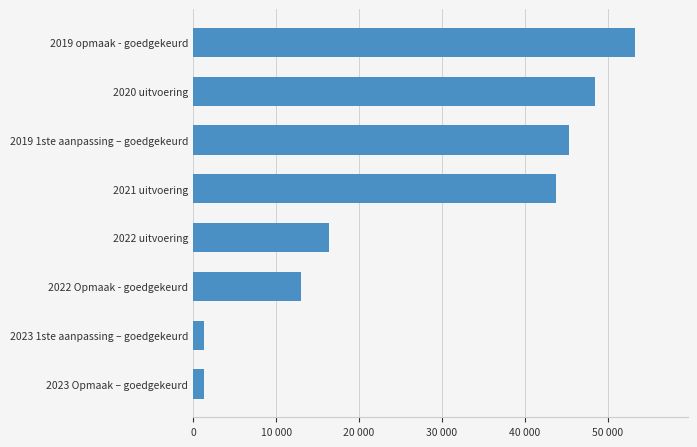

What is the smallest value displayed?

1298